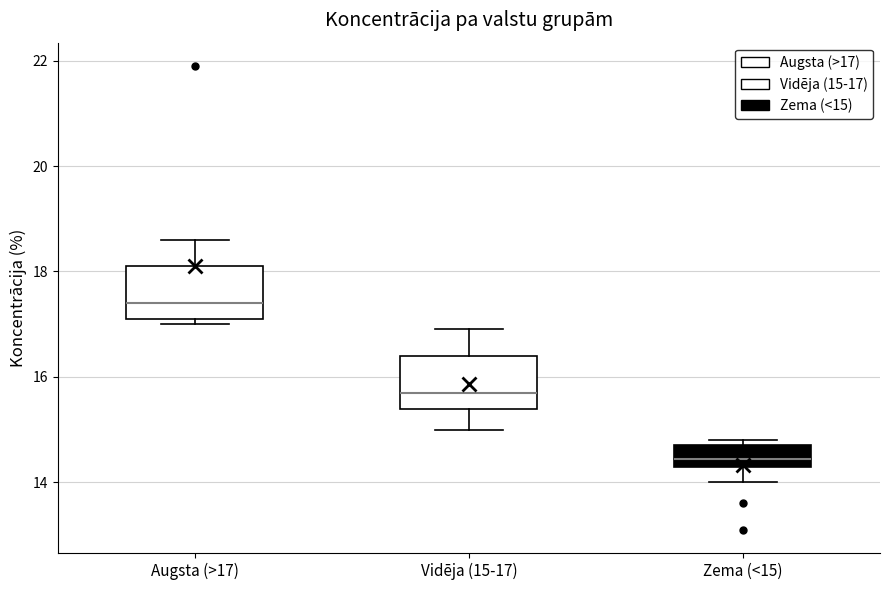

Reading left to right, transcribe this box plot: for each box, give where its median line is, the range the box spans, and where its two whiskers end, as read against the y-axis. The values are not printed on the chart, so give them approximately, as read against the axis.

Augsta (>17): median 17.4, box 17.2 to 18.2, whiskers 17.0 to 18.6
Vidēja (15-17): median 15.8, box 15.4 to 16.4, whiskers 15.0 to 17.0
Zema (<15): median 14.4 (inside the box), box 14.4 to 14.8, whiskers 14.0 to 14.8 (just above the box's upper edge)